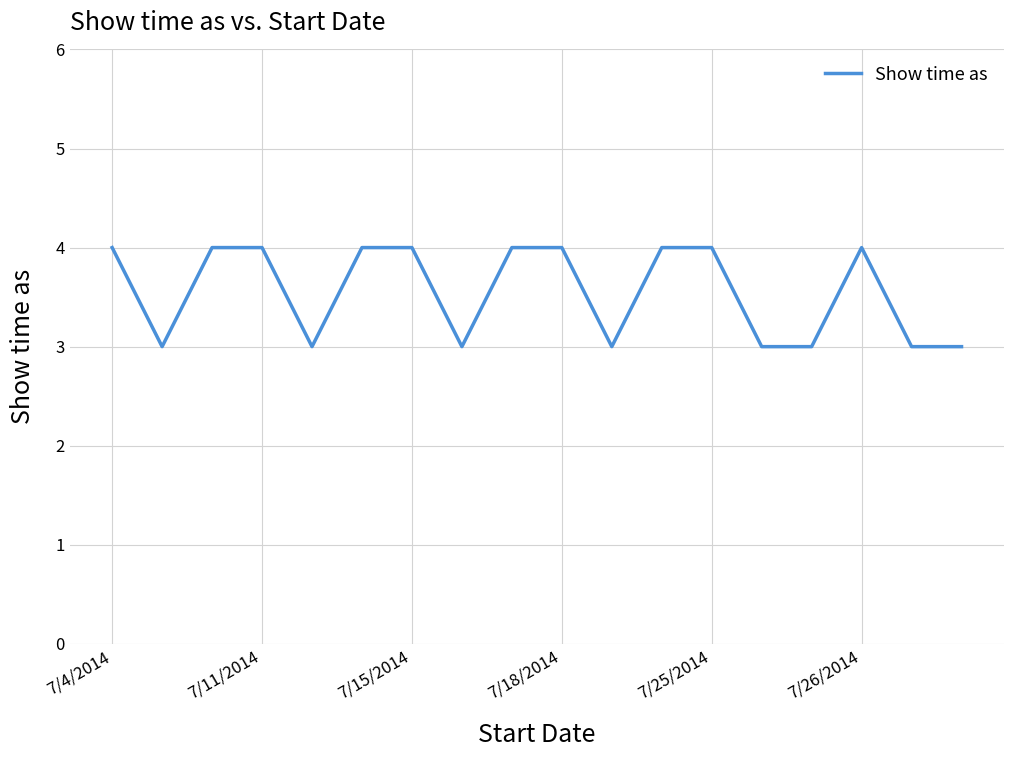

What is the smallest value displayed?

3